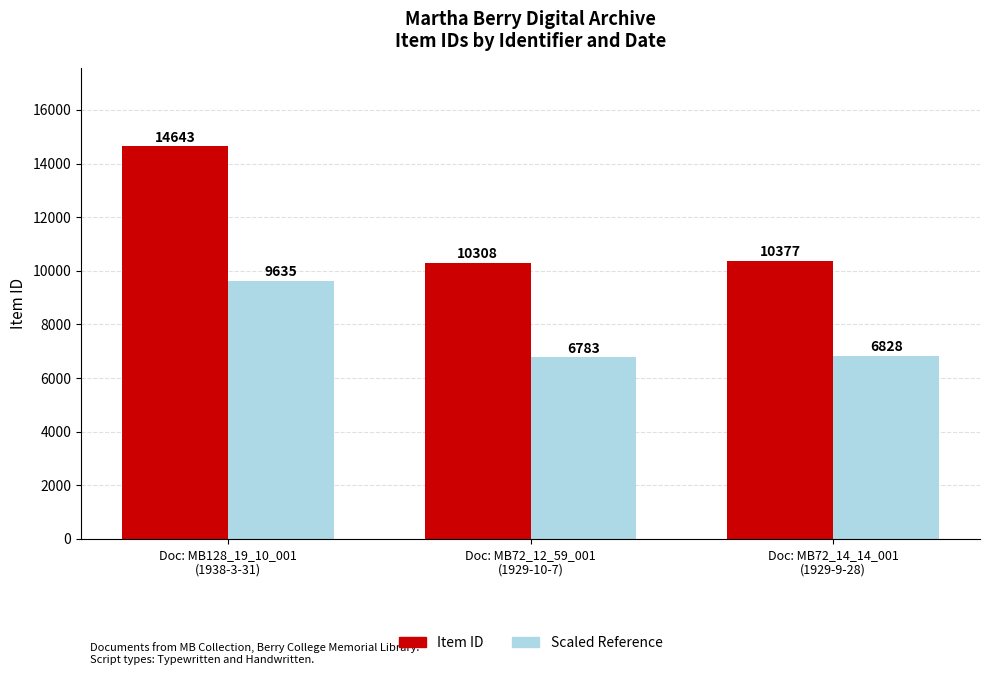

What is the maximum value shown in the chart?

14643.0